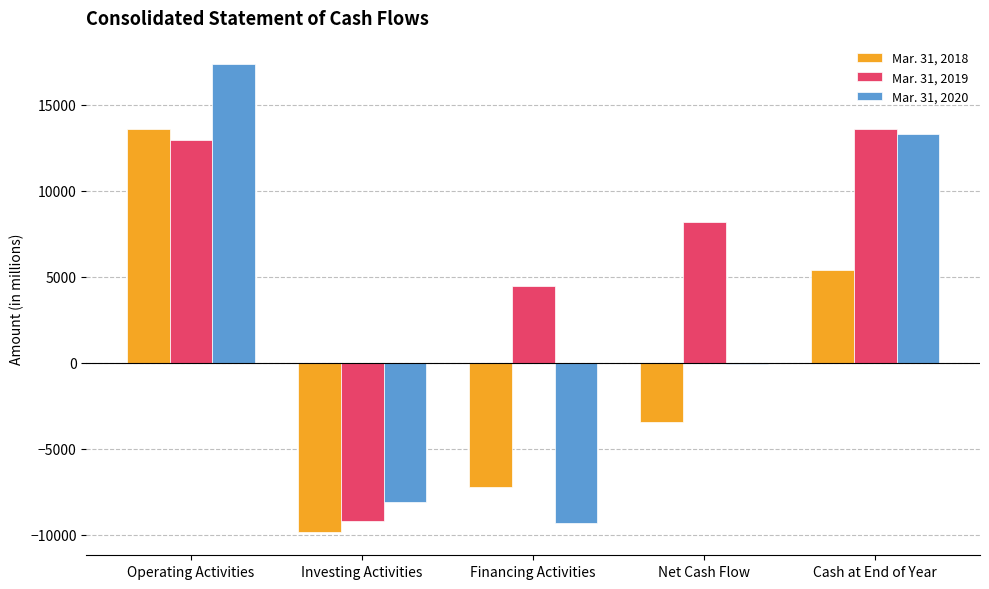

Count the number of categories in the chart.

5